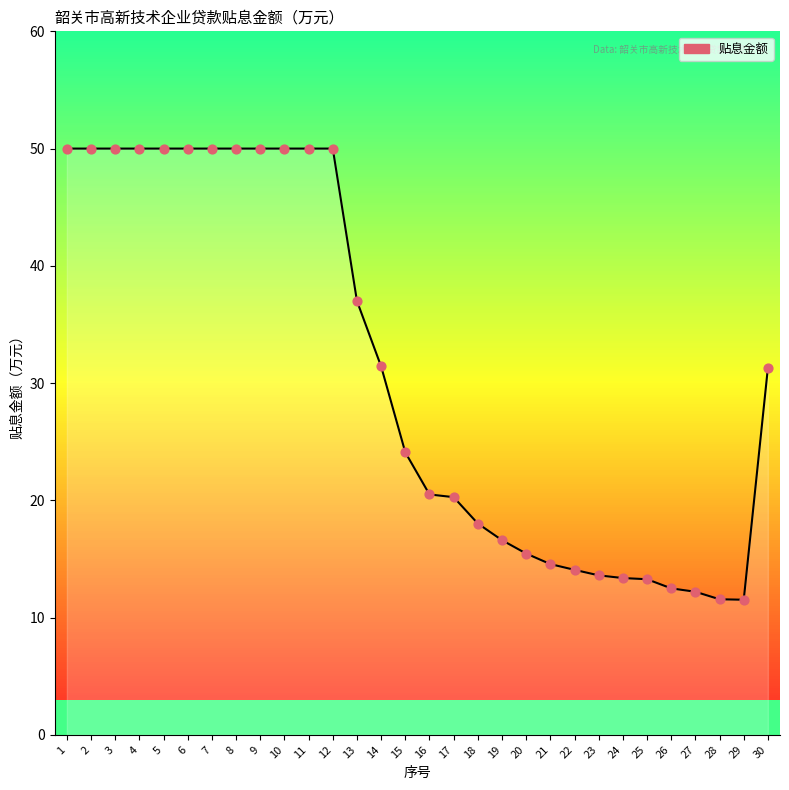

What is the ratio of the value at 29 to the value at 2?

0.2